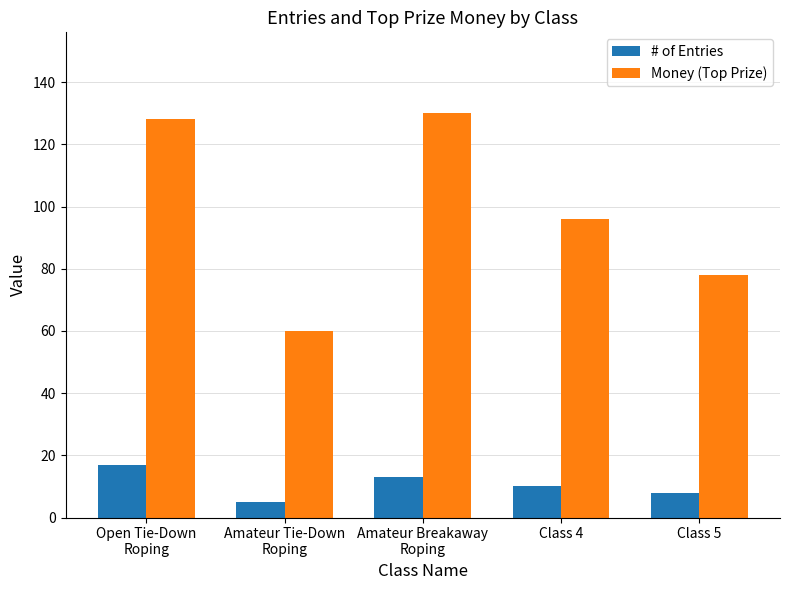

Reading left to right, extract all data points from this chart.

# of Entries: 17	5	13	10	8
Money (Top Prize): 128	60	130	96	78